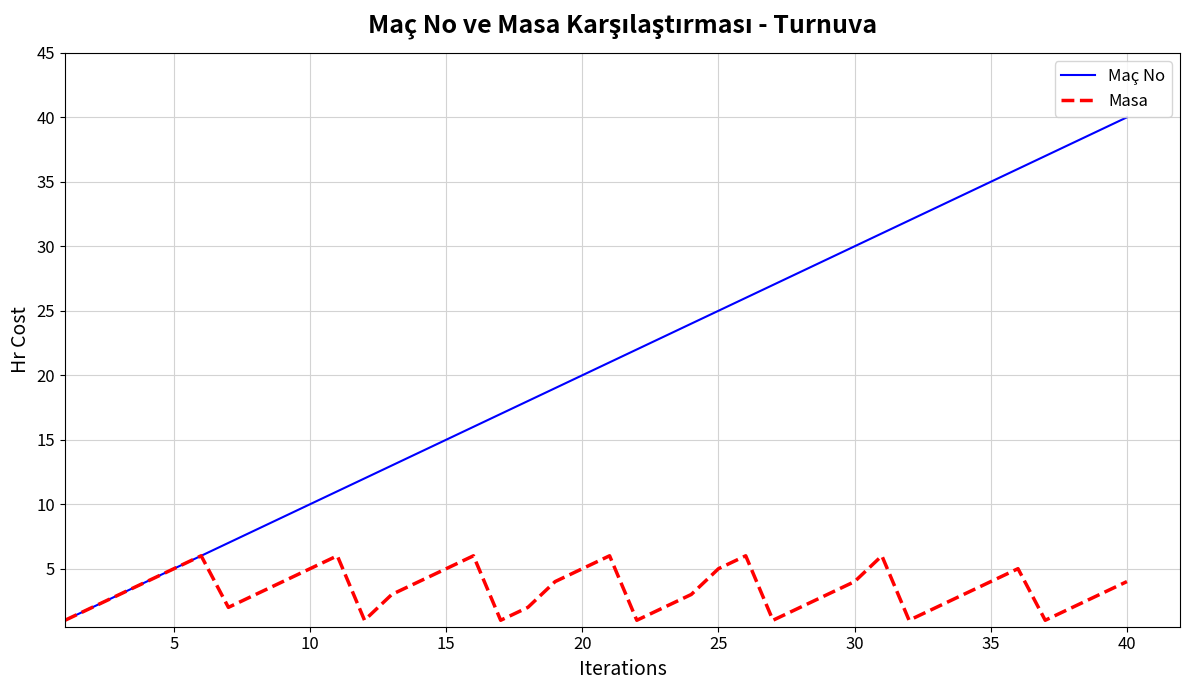

How many lines are shown in the chart?

2